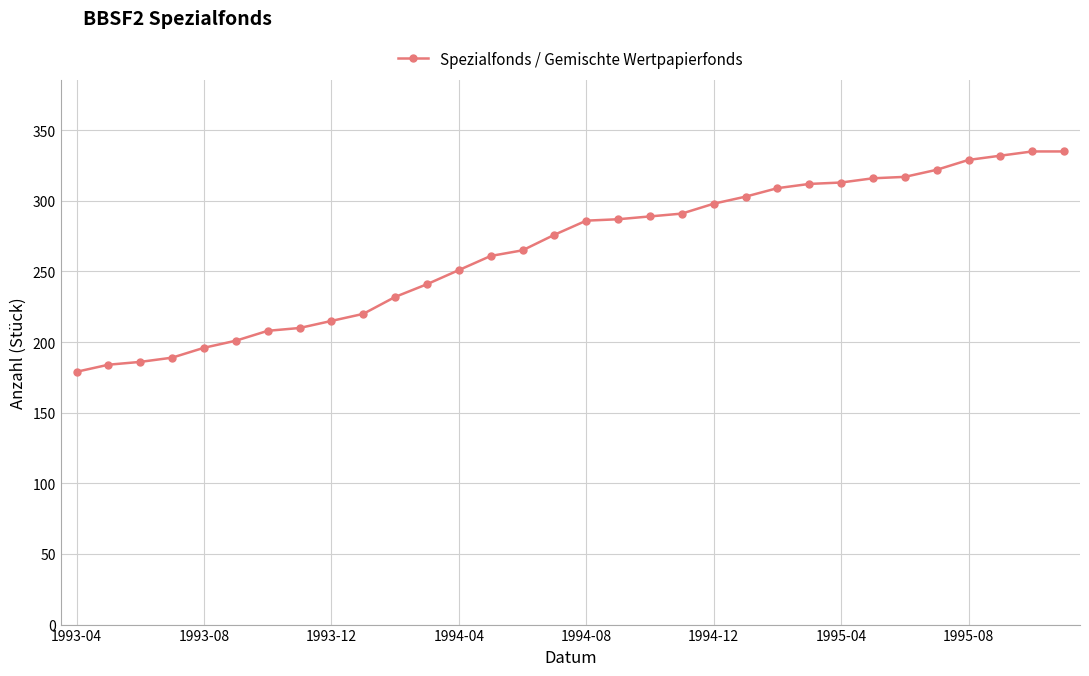

What is the average value?

265